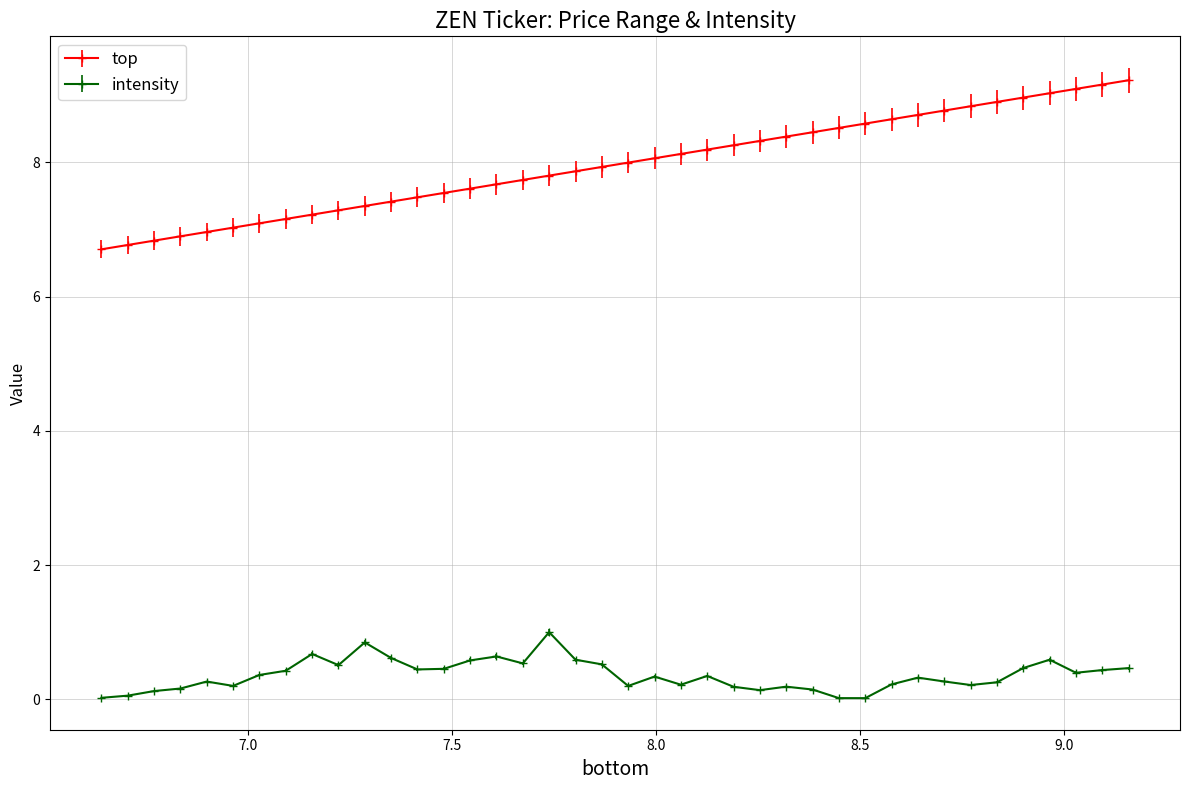

What is the value of the intensity point at the 22nd from the left?

0.3